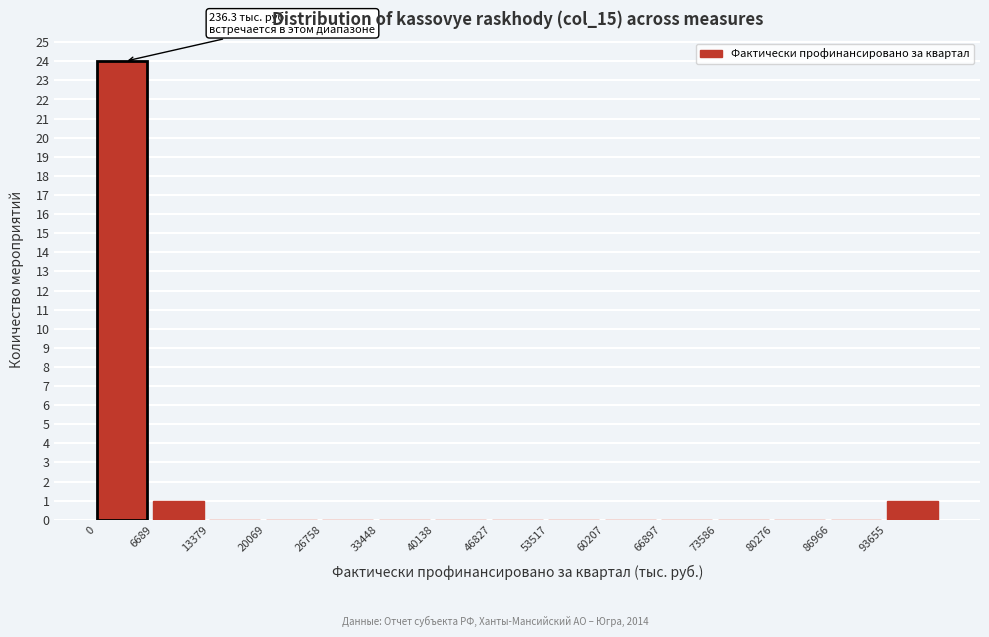

Over which range of the x-axis is the bar tallest?

0 to 7000